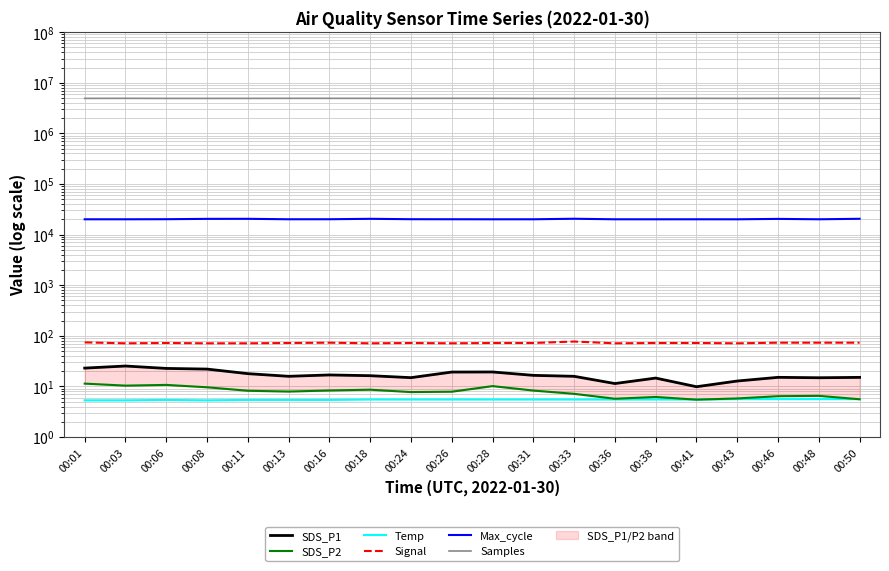

What is the difference between the second highest and second lowest values in the Signal series?

3.0